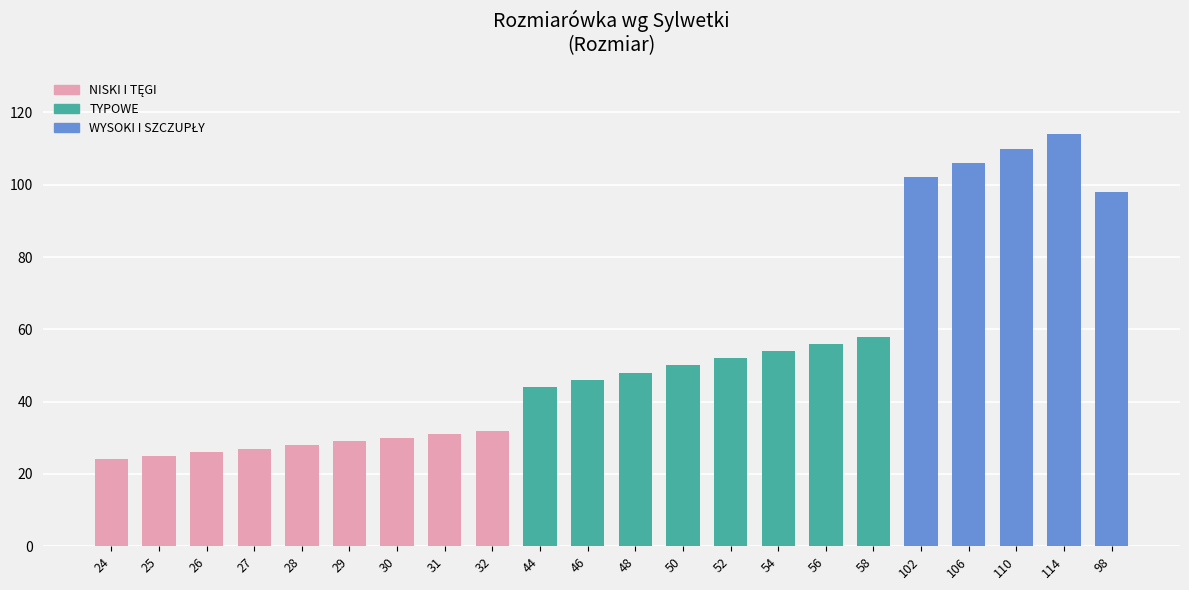

What is the change in value from 54 to 110?

+56